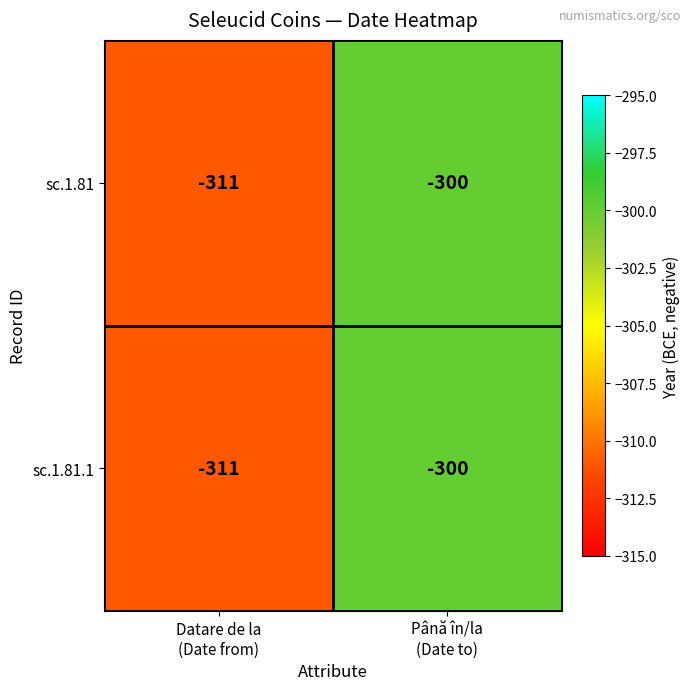

What is the minimum value shown in the chart?

-311